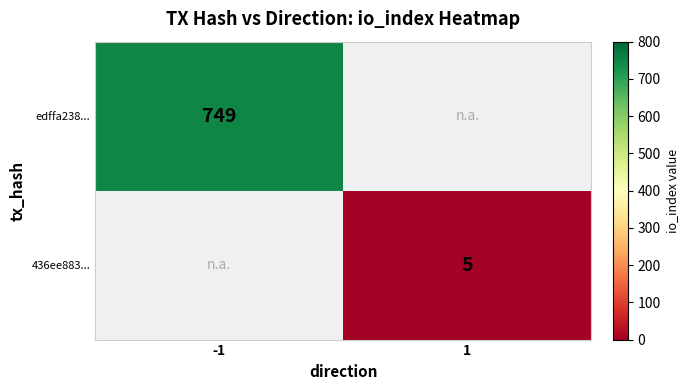

Is it true that edffa238... equals 749 at -1?

True